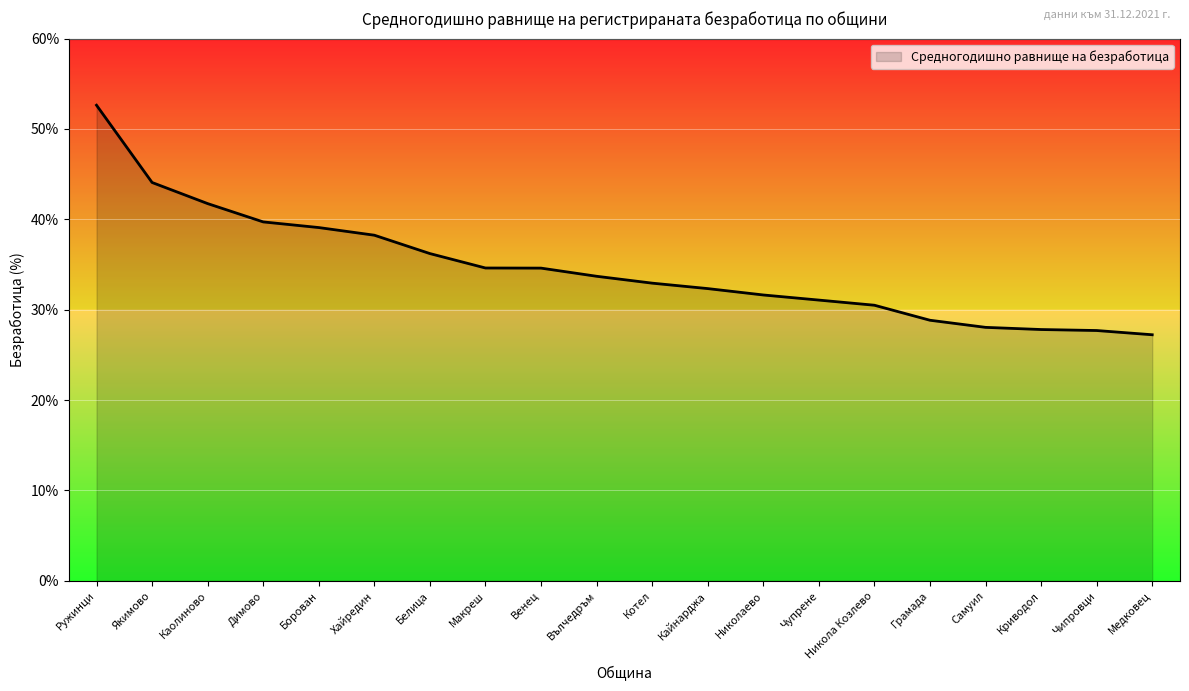

Which category has the highest value across all series?

Ружинци